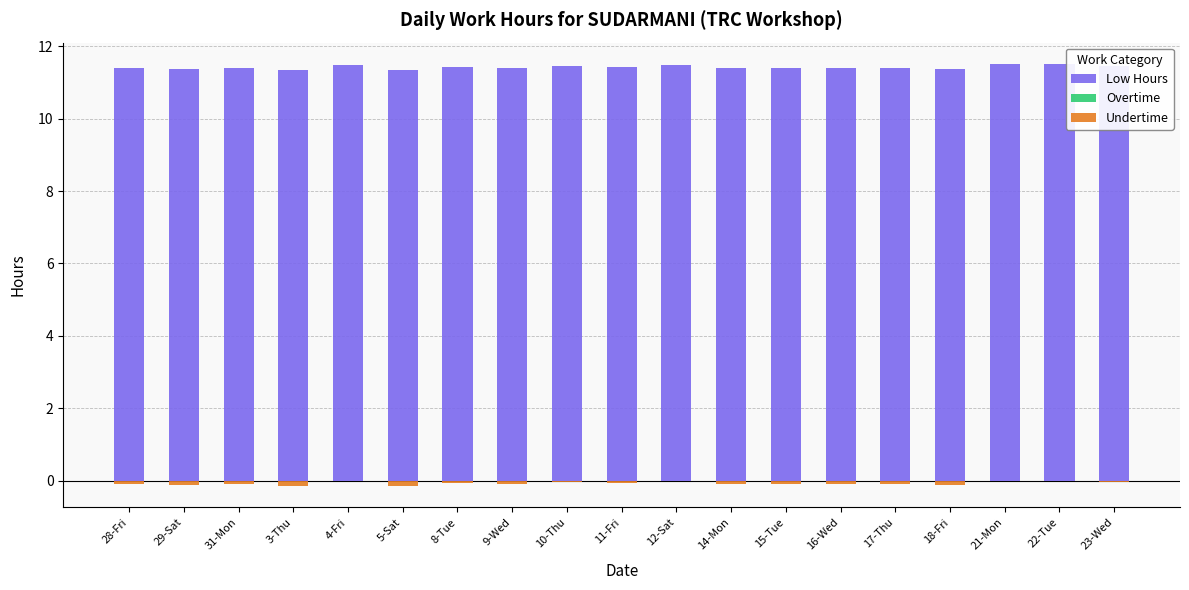

Which category has the lowest value across all series?

28-Fri